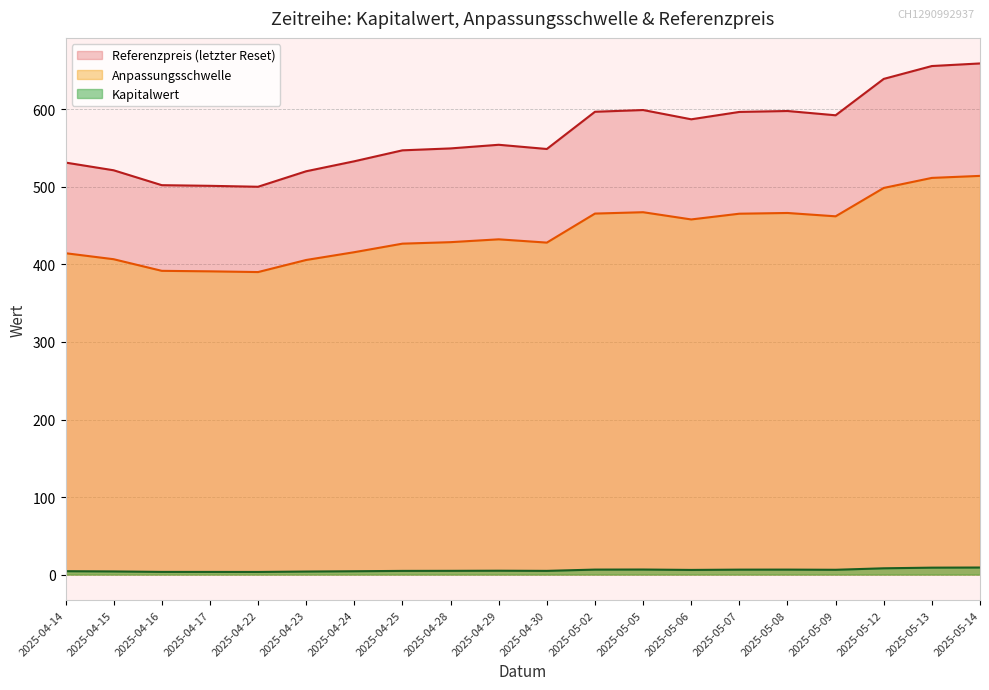

Which label corresponds to the largest value in the chart?

2025-05-14